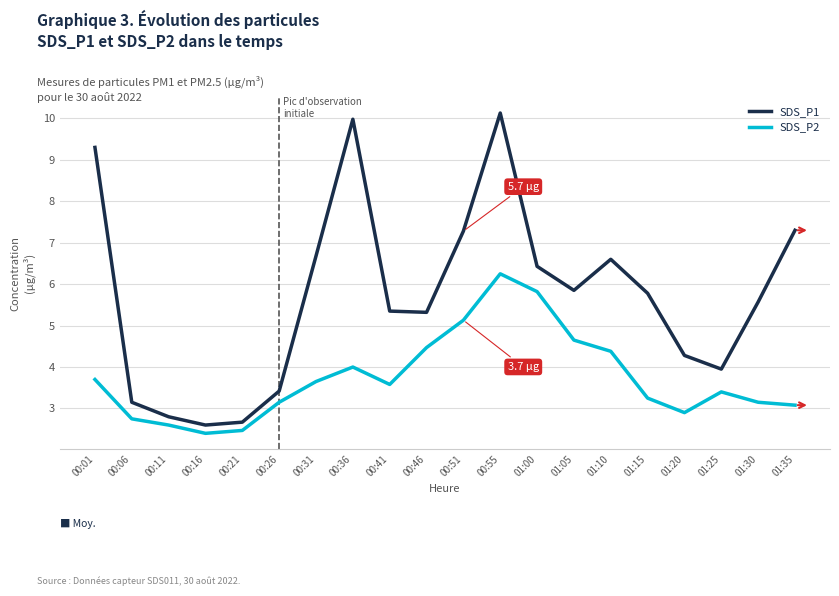

What is the sum of the SDS_P2 values at 00:51 and 00:46?

9.6